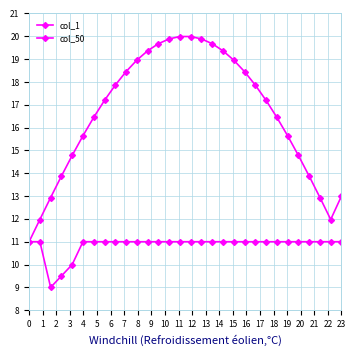

Reading right to left, what are all the values shown in this chart?

col_1: 13.0	12.0	12.9	13.9	14.8	15.6	16.4	17.2	17.9	18.4	19.0	19.4	19.7	19.9	20.0	20.0	19.9	19.7	19.4	19.0	18.4	17.9	17.2	16.4	15.6	14.8	13.9	12.9	12.0	11.0
col_50: 11.0	11.0	11.0	11.0	11.0	11.0	11.0	11.0	11.0	11.0	11.0	11.0	11.0	11.0	11.0	11.0	11.0	11.0	11.0	11.0	11.0	11.0	11.0	11.0	11.0	10.0	9.5	9.0	11.0	11.0